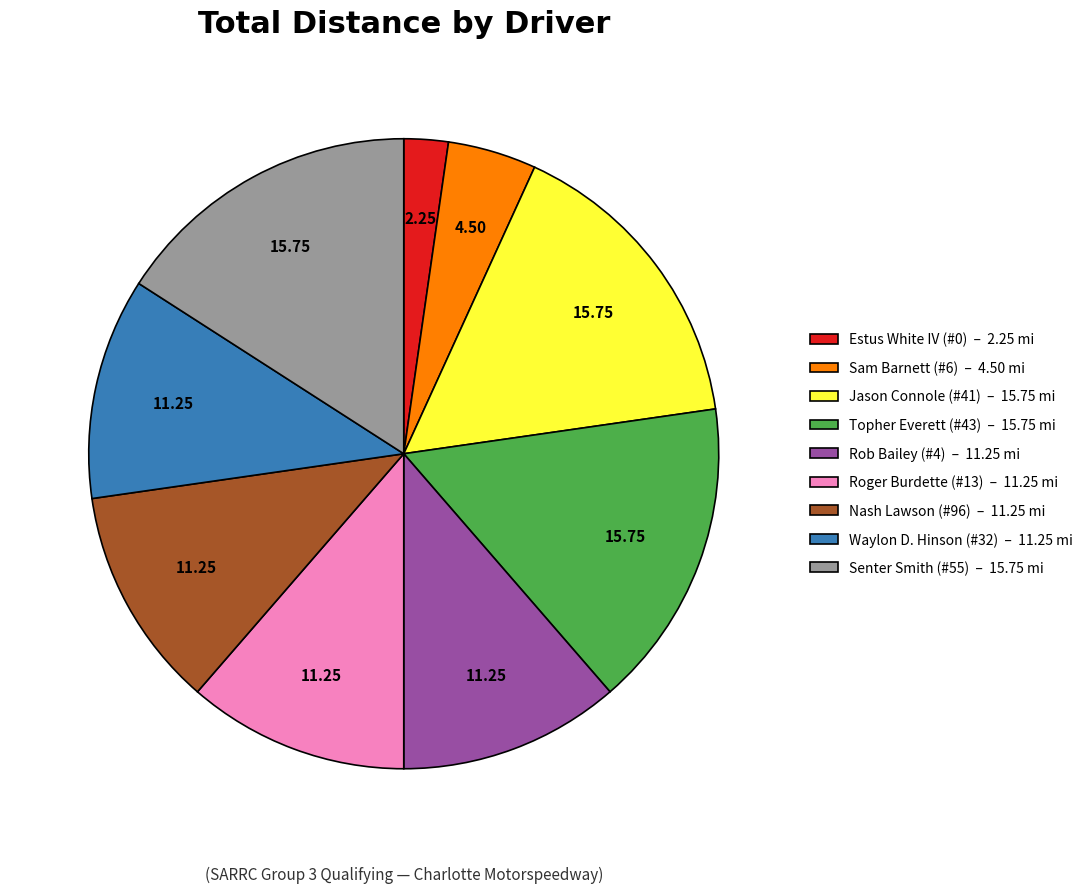

Is Estus White IV (#0) the majority of the pie?

No